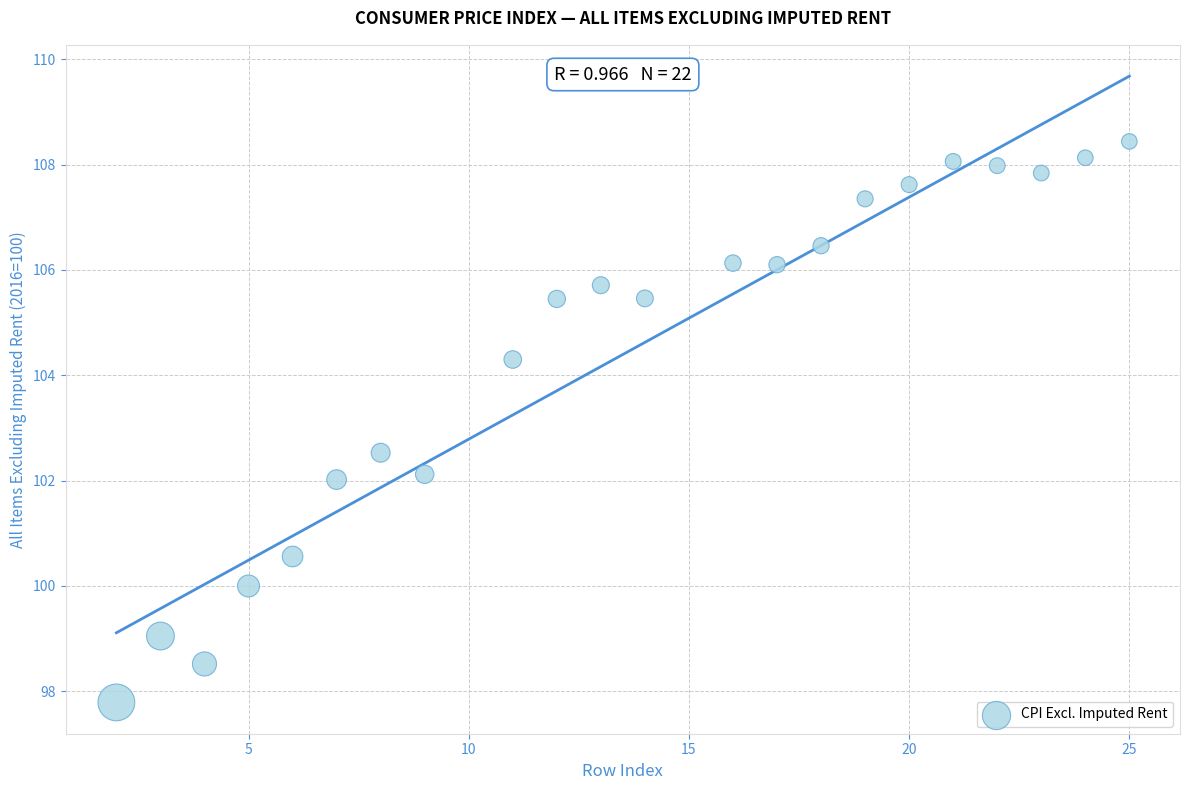

What Y value in the scatter plot is closest to 103?

102.5